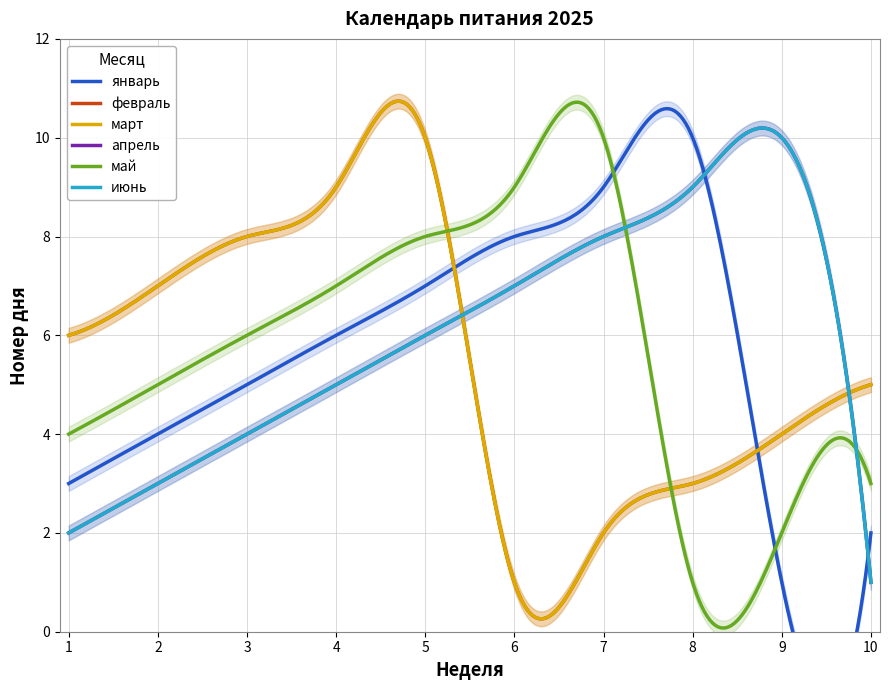

Where is май nearest to the value 5?

2